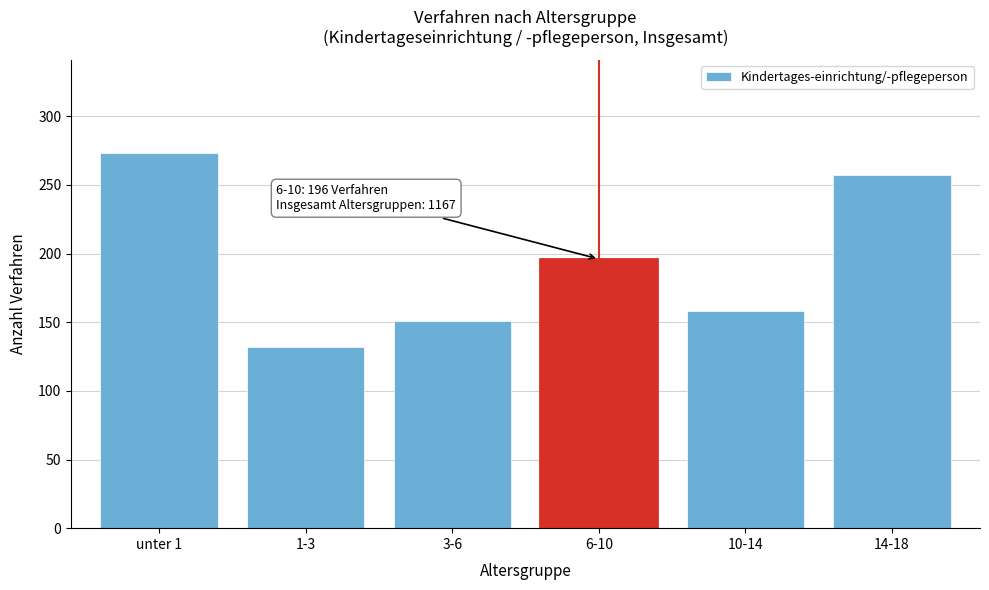

Reading right to left, extract all data points from this chart.

257	158	196	151	132	273